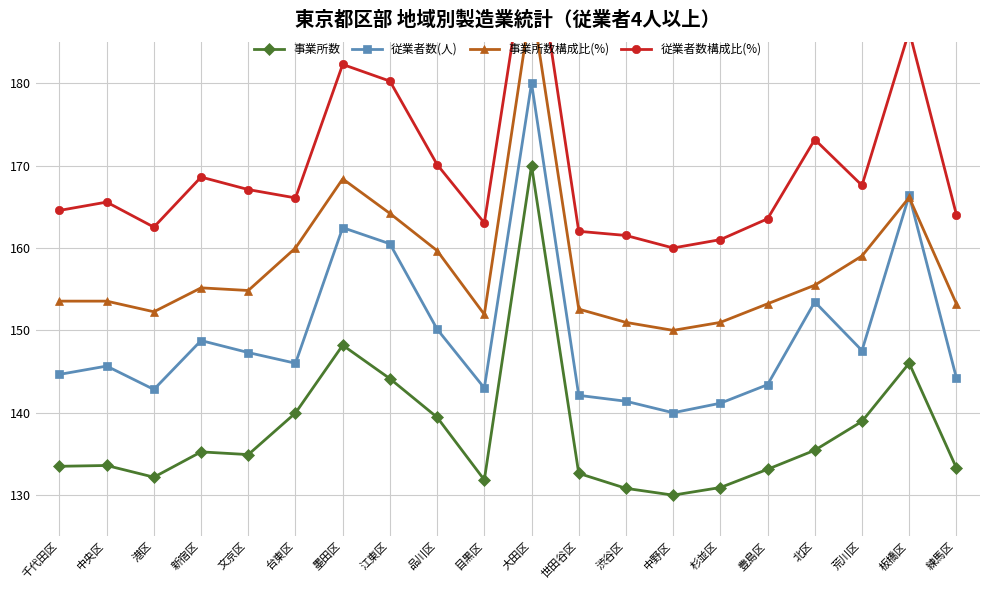

What is the minimum value shown in the chart?

130.0